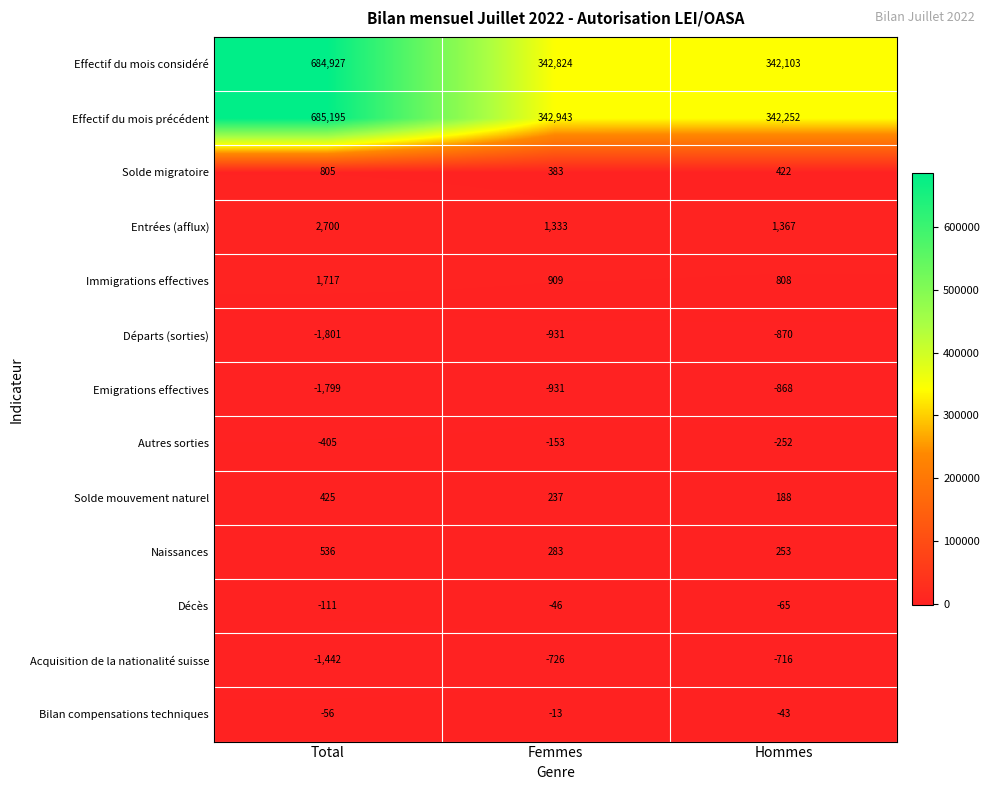

Rank the series at Total from lowest to highest value.

Départs (sorties), Emigrations effectives, Acquisition de la nationalité suisse, Autres sorties, Décès, Bilan compensations techniques, Solde mouvement naturel, Naissances, Solde migratoire, Immigrations effectives, Entrées (afflux), Effectif du mois considéré, Effectif du mois précédent